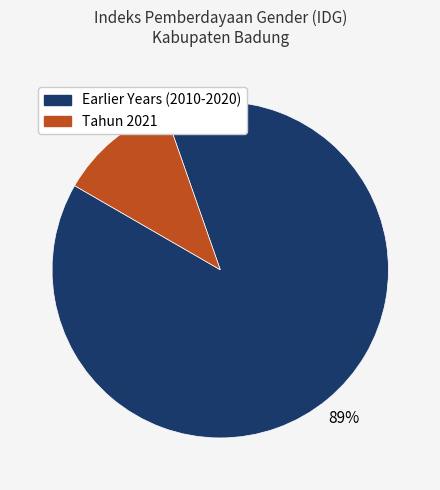

Which has a higher value, Earlier Years (2010-2020) or Tahun 2021?

Earlier Years (2010-2020)